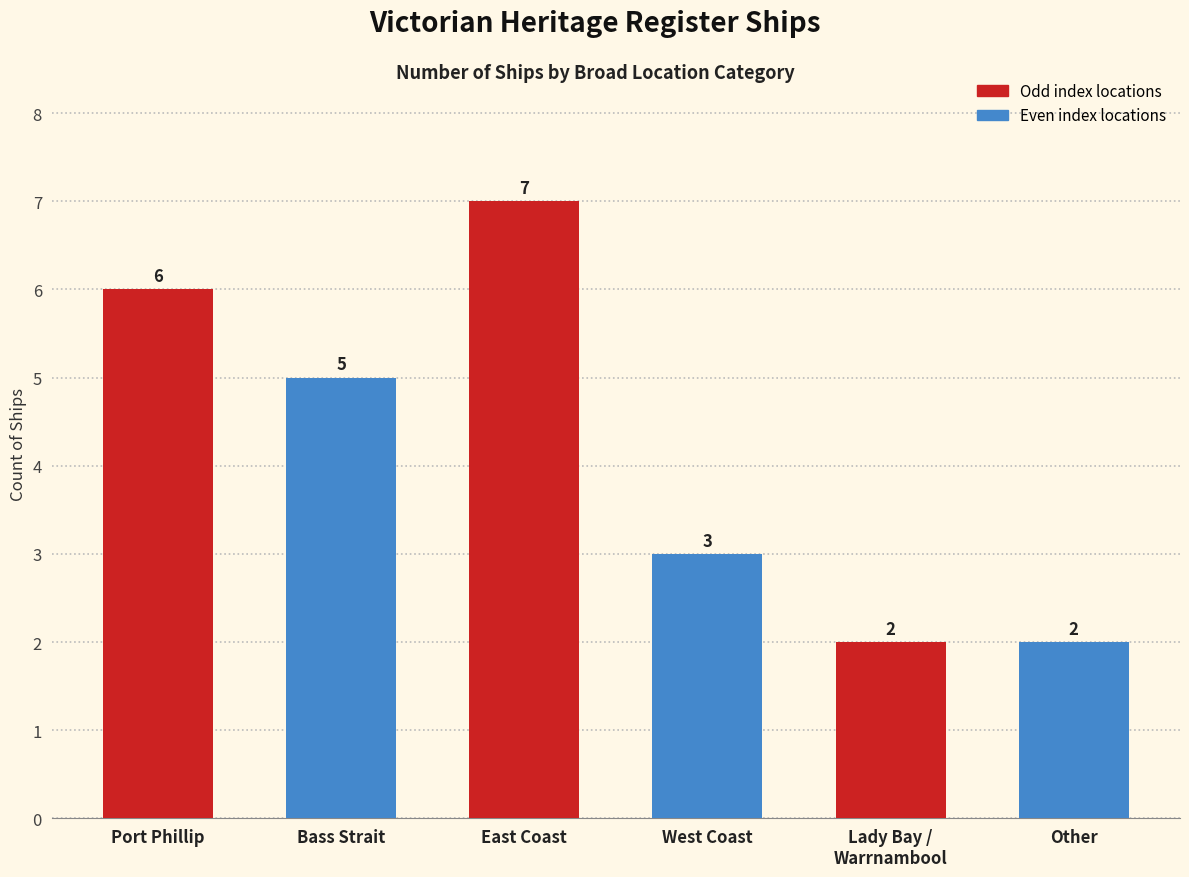

Reading left to right, extract all data points from this chart.

6	5	7	3	2	2